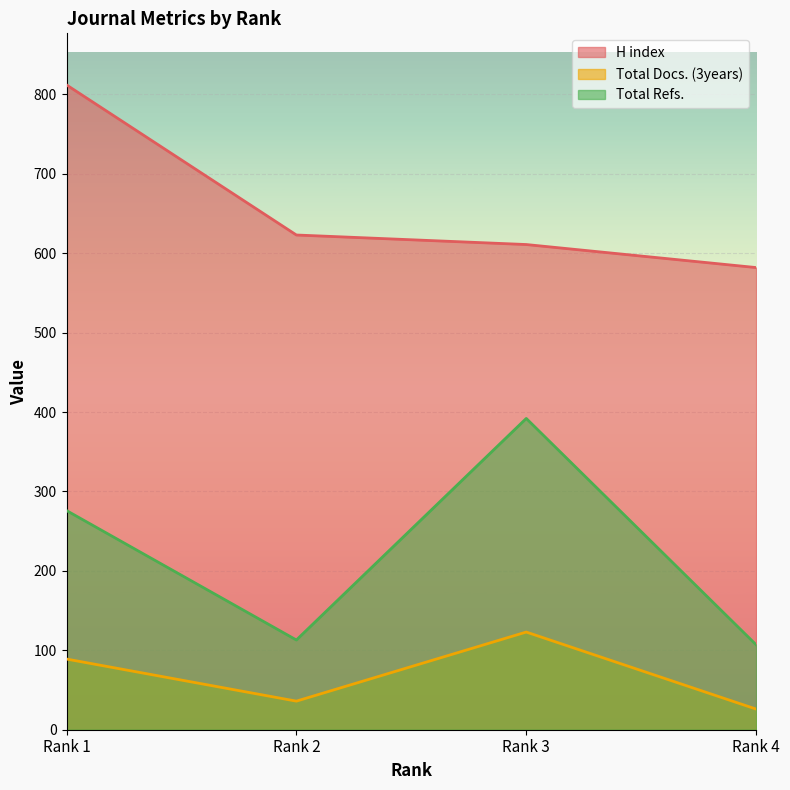

How many data points in H index are above 623?

1